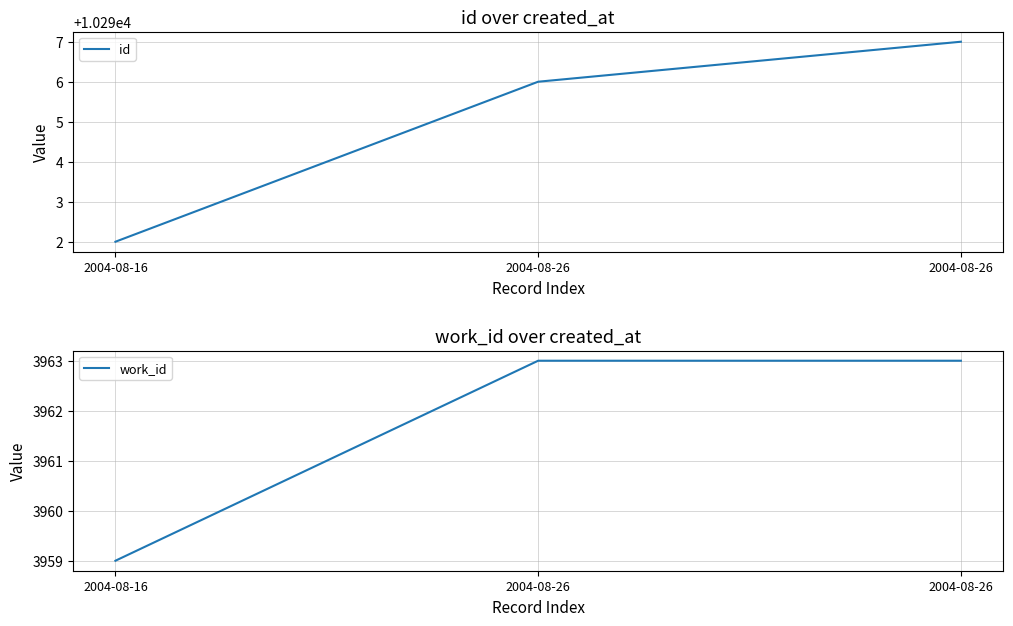

Read the work_id value at 2004-08-26.

3963